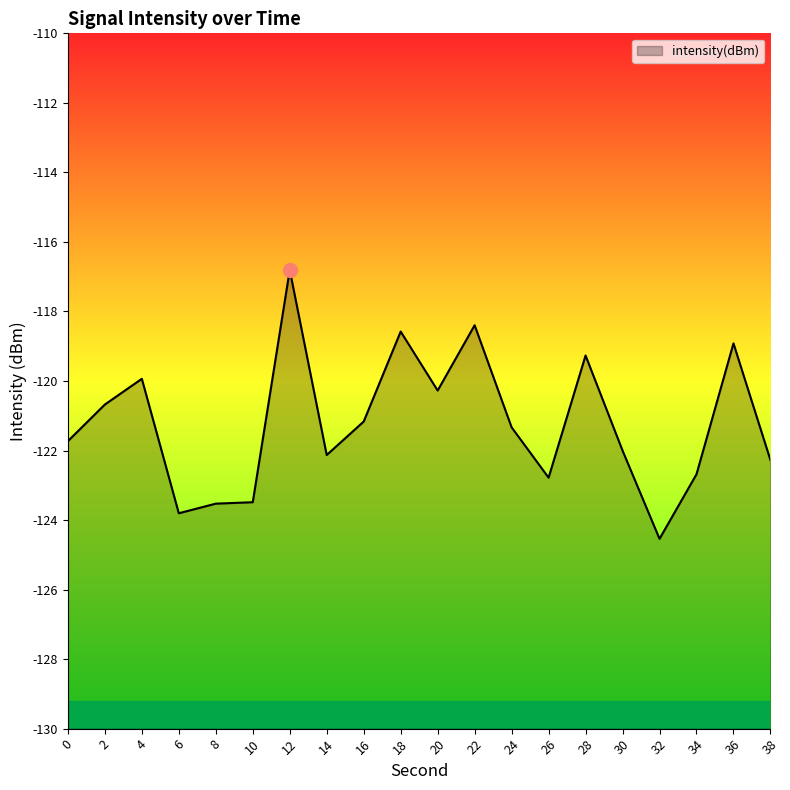

At which category does the chart reach its minimum across all series?

32